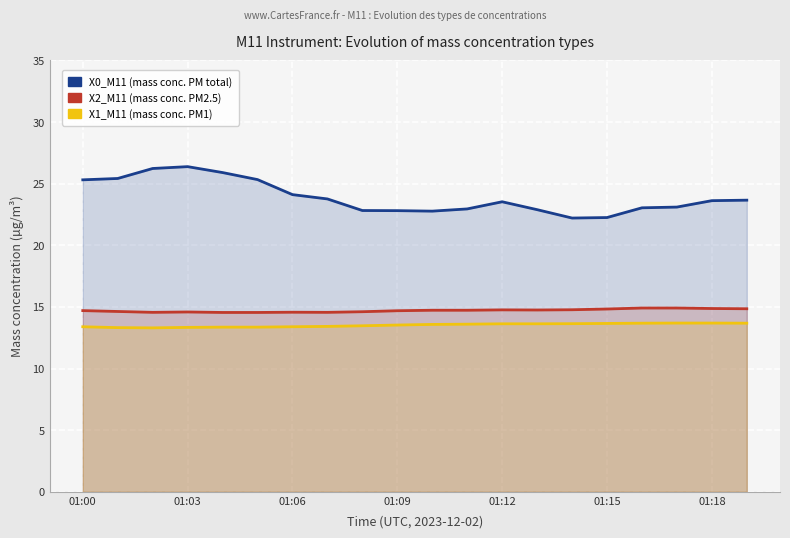

What is the sum of all X1_M11 (mass conc. PM1) values?

270.4